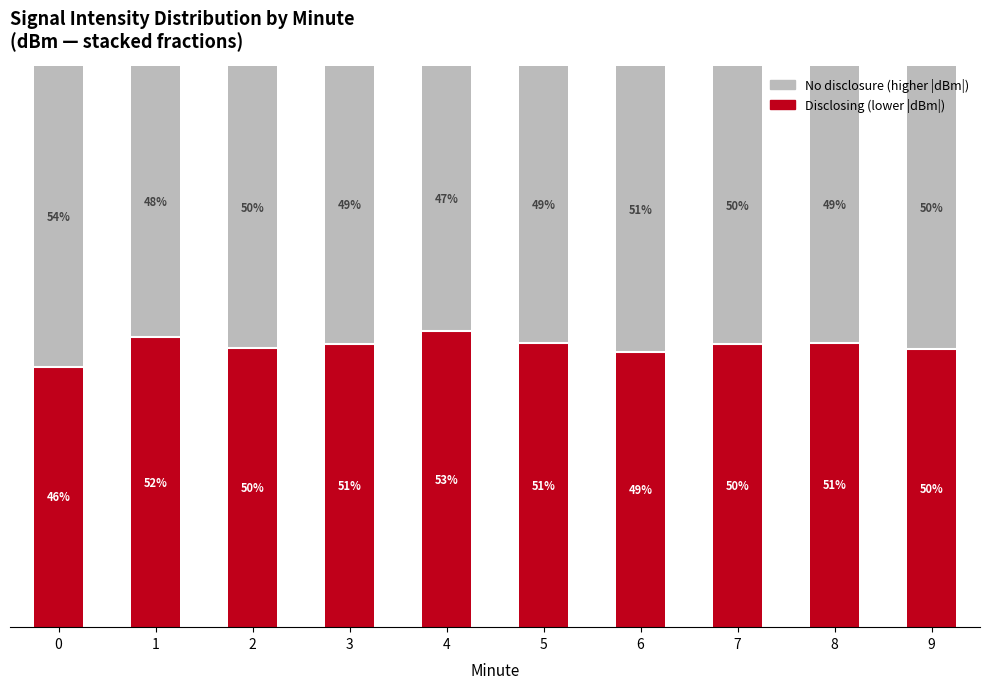

Does the chart contain any negative values?

No